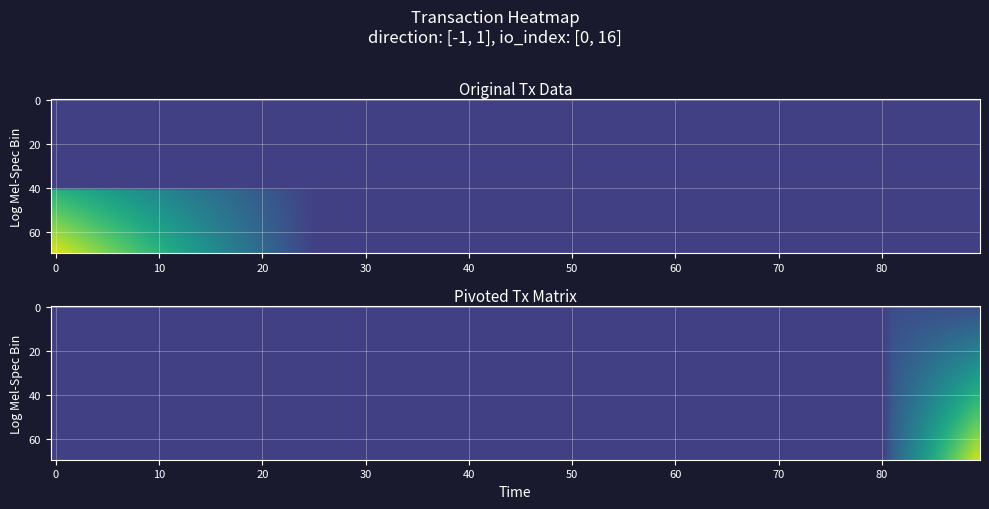

What is the spread (max minus min) of values at io_index?

16